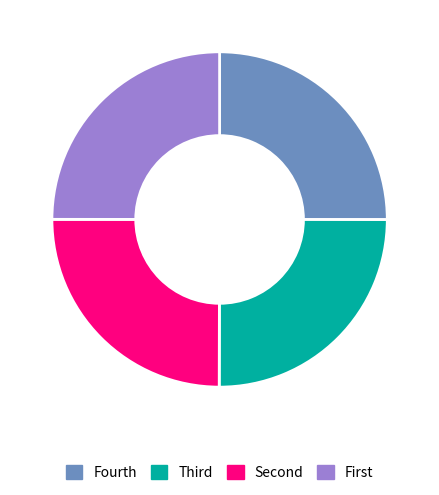

Is it true that Fourth is 25% of the pie?

True